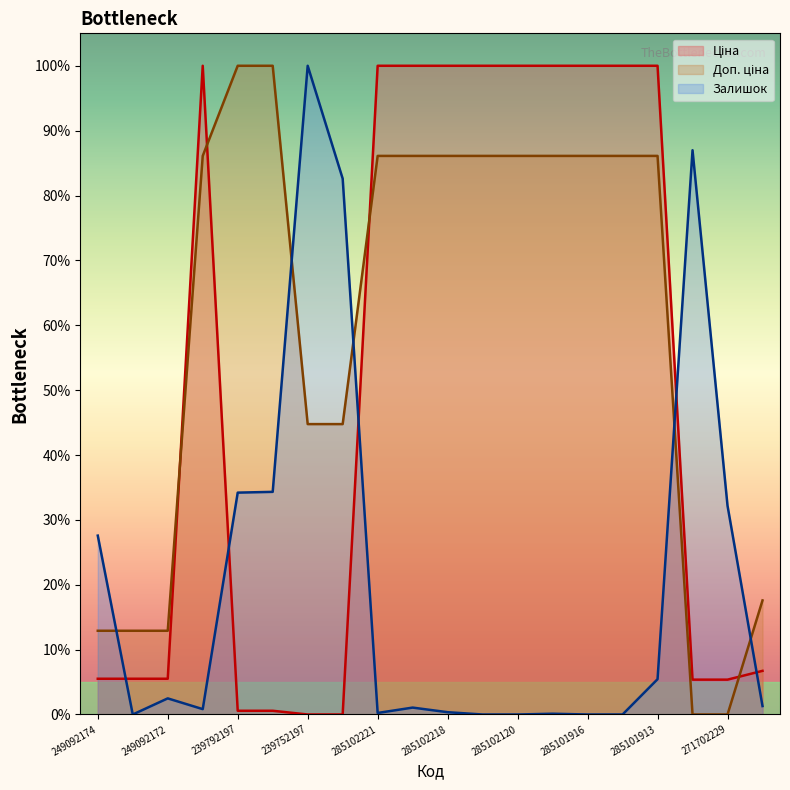

The Залишок series shows 100.0 at 239752197. True or false?

True